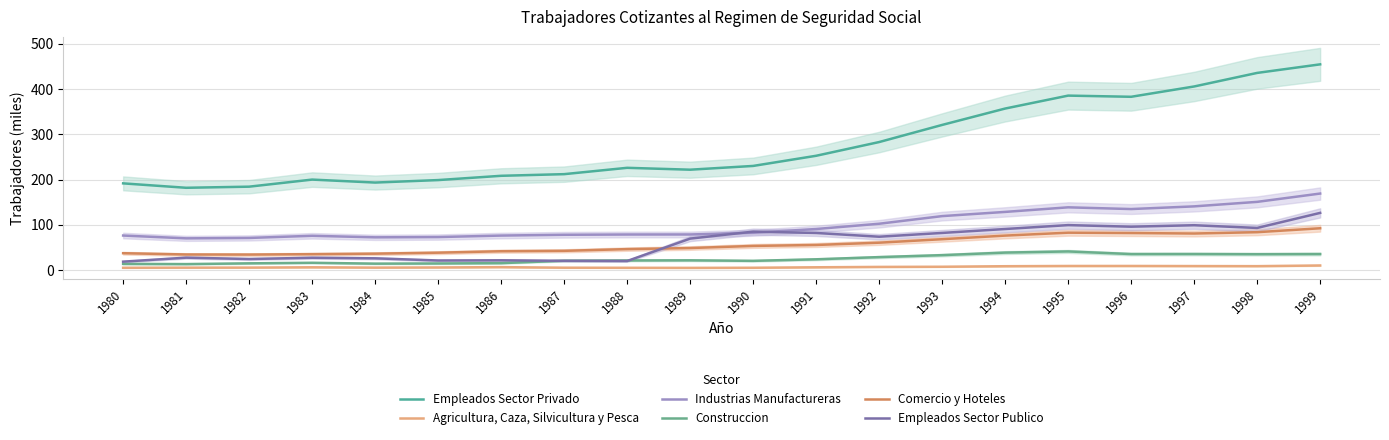

Which has a higher value, 1986 or 1983?

1986